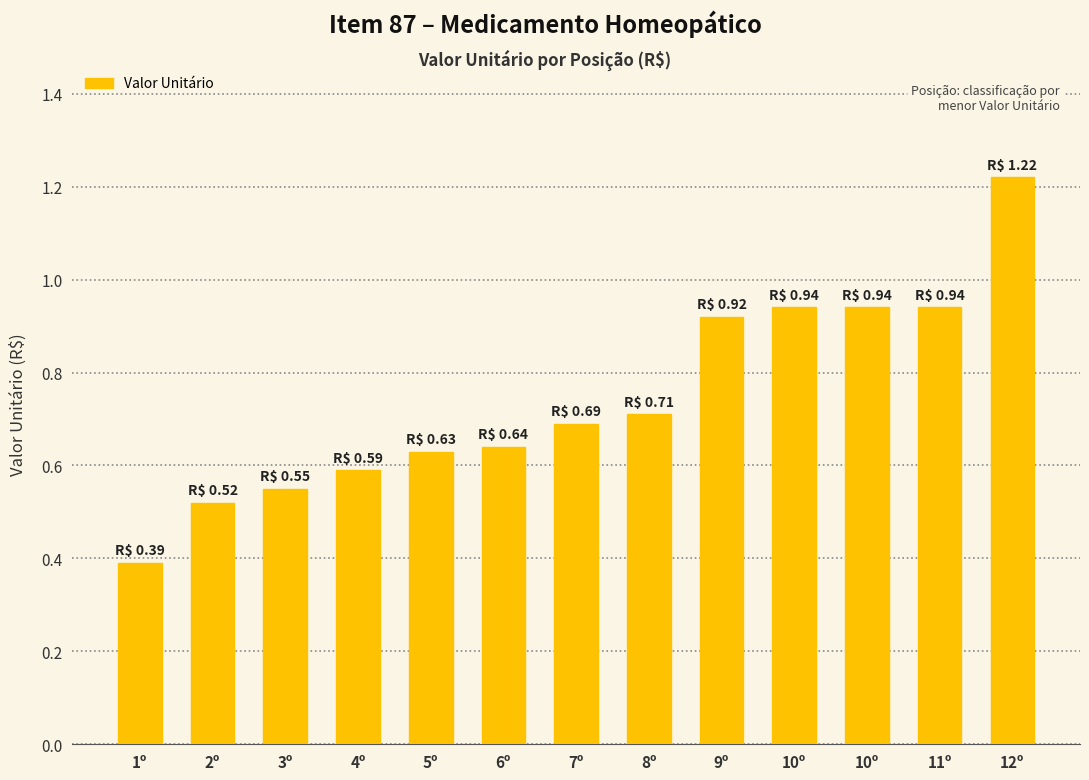

The value at 12º is 1.2. True or false?

True